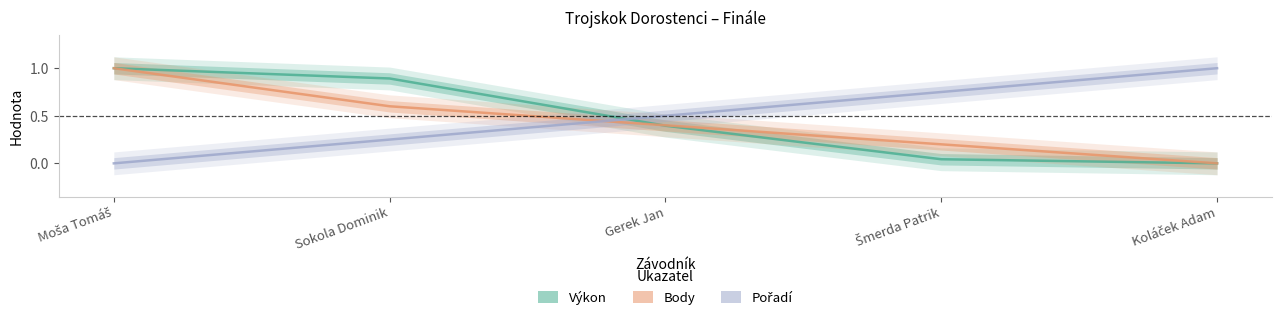

What is the difference between the second highest and second lowest values in the Pořadí series?

0.5